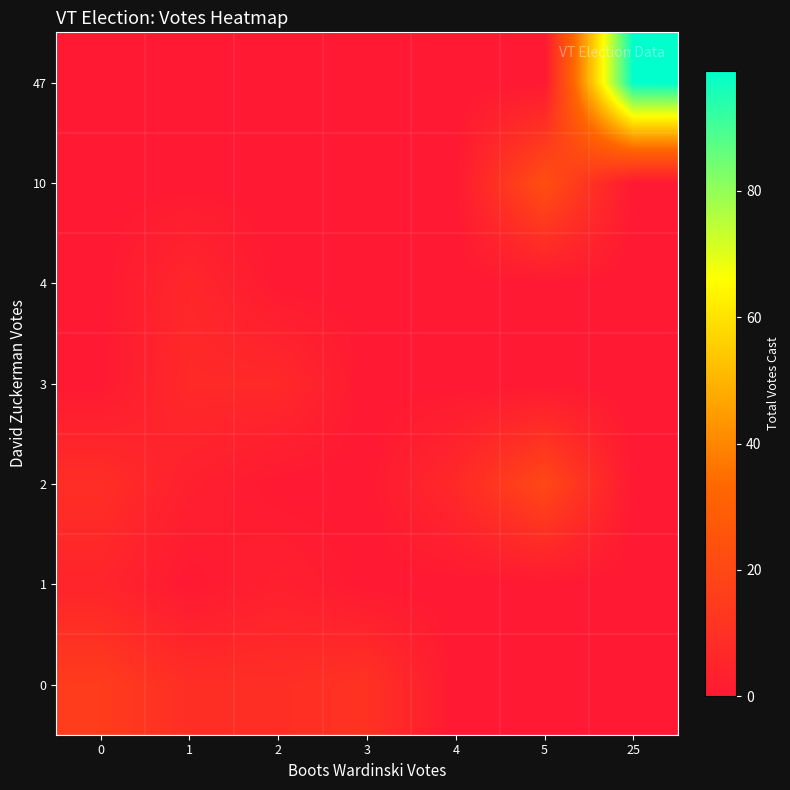

Reading right to left, extract all data points from this chart.

0: 25=0	5=0	4=0	3=11	2=9	1=9	0=15
1: 25=0	5=0	4=0	3=0	2=3	1=0	0=5
2: 25=0	5=20	4=7	3=0	2=0	1=3	0=9
3: 25=0	5=0	4=0	3=0	2=7	1=7	0=0
4: 25=0	5=0	4=0	3=0	2=0	1=6	0=0
10: 25=0	5=23	4=0	3=0	2=0	1=0	0=0
47: 25=99	5=0	4=0	3=0	2=0	1=0	0=0